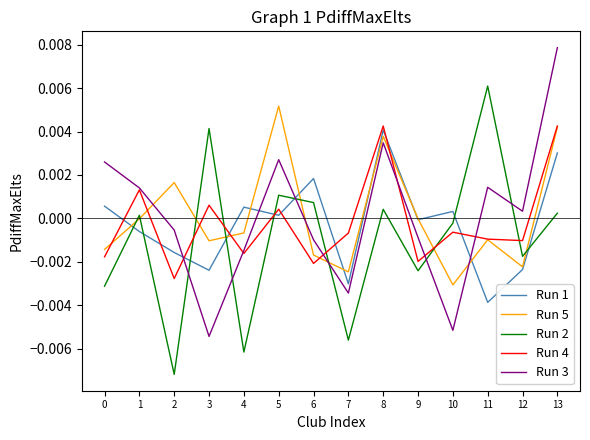

At 3, list the series in order from largest to smallest.

Run 2, Run 4, Run 5, Run 1, Run 3